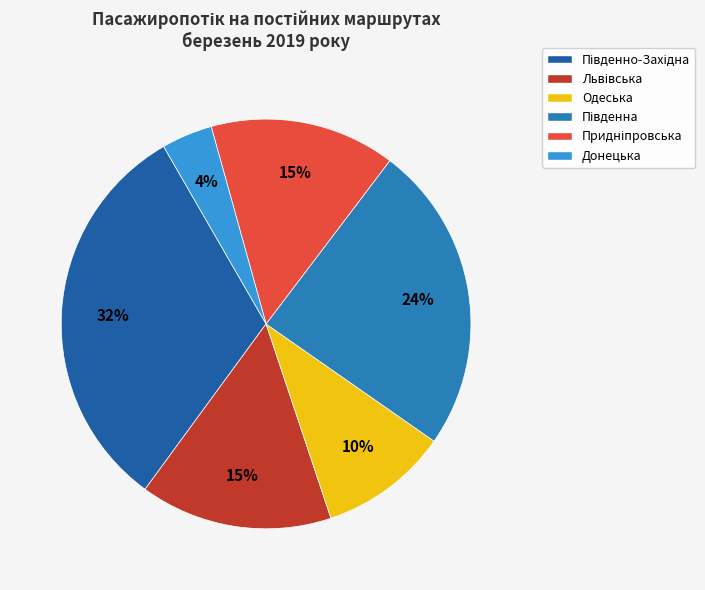

What is the smallest slice in the pie chart?

Донецька